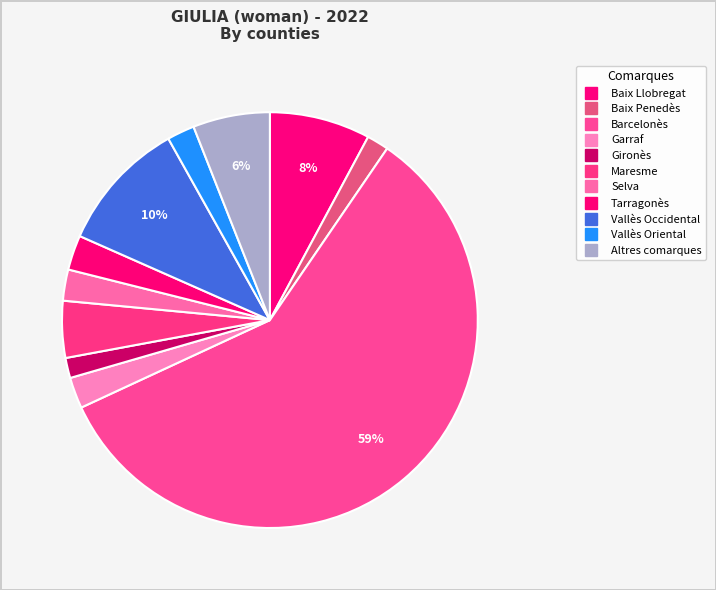

How many slices are in this pie chart?

11